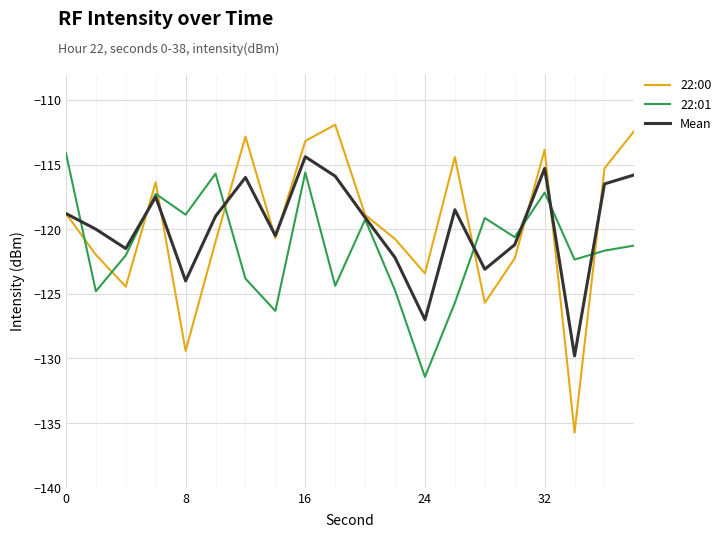

Which series has the widest spread of values?

22:00